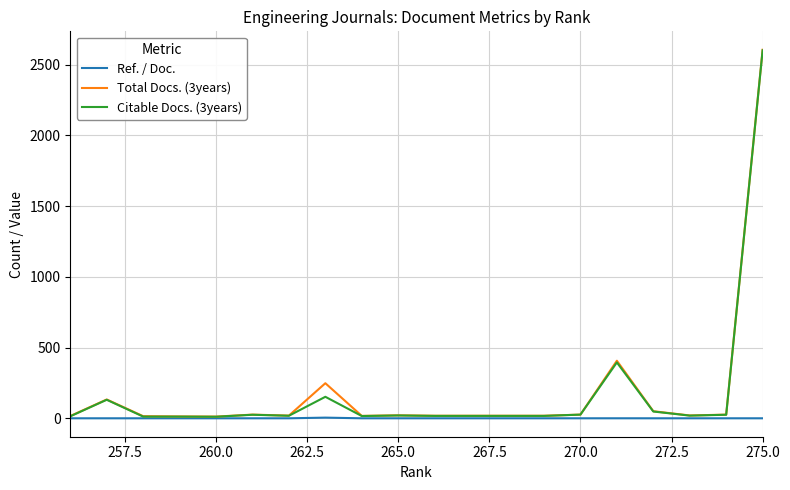

What is the maximum value for Total Docs. (3years)?

2606.0